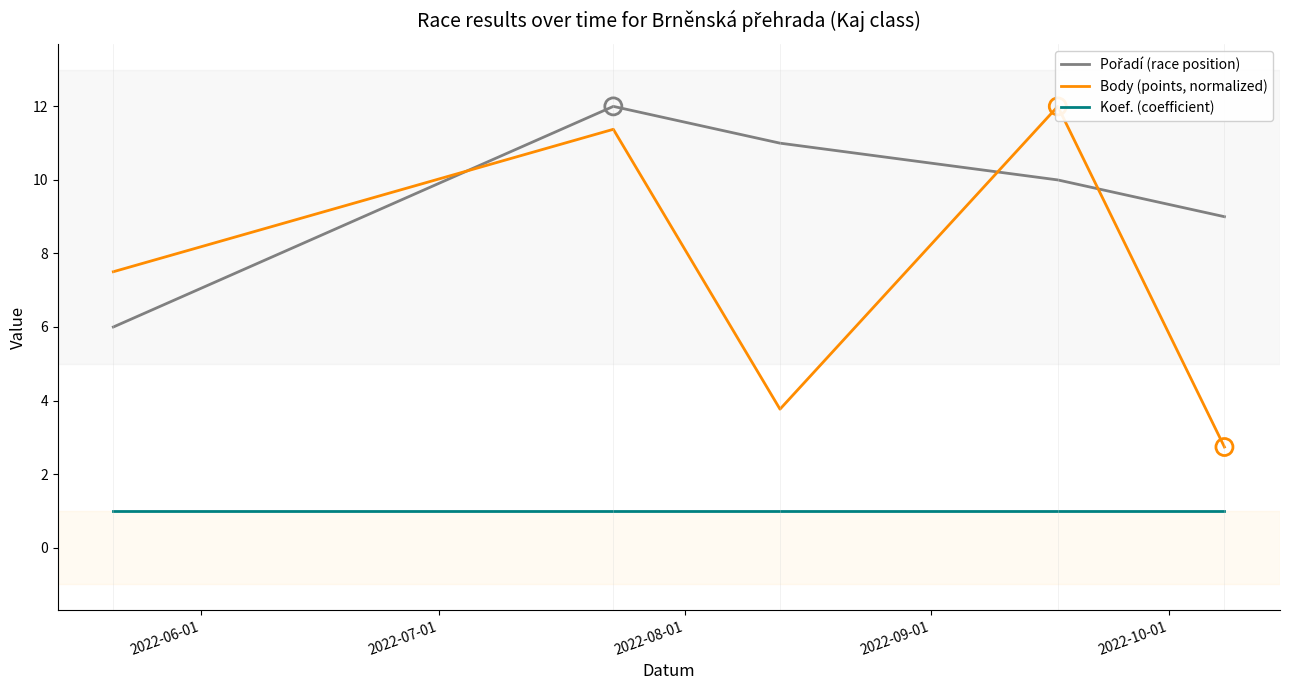

What is the total value across all series at 2022-06-01?

14.5